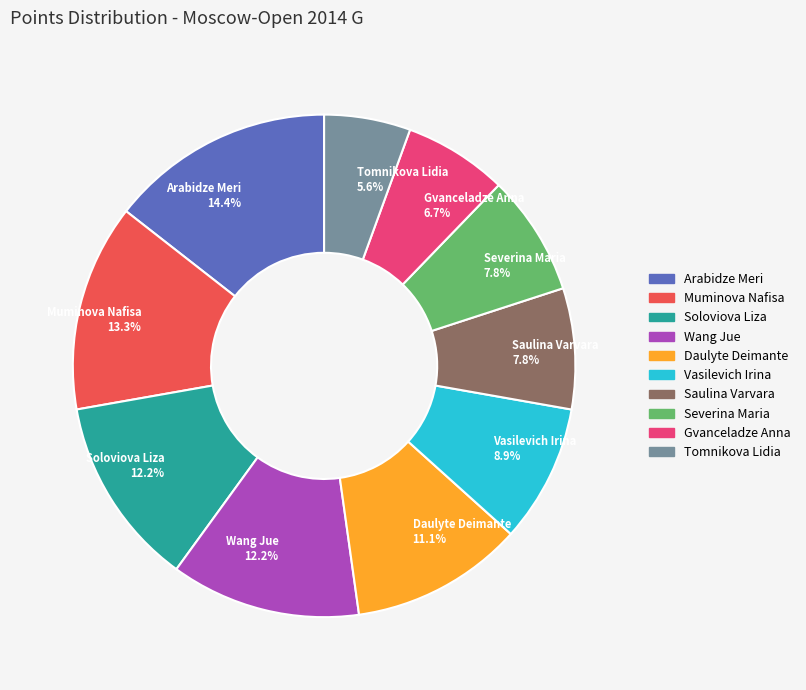

Is there a majority slice in this chart?

No